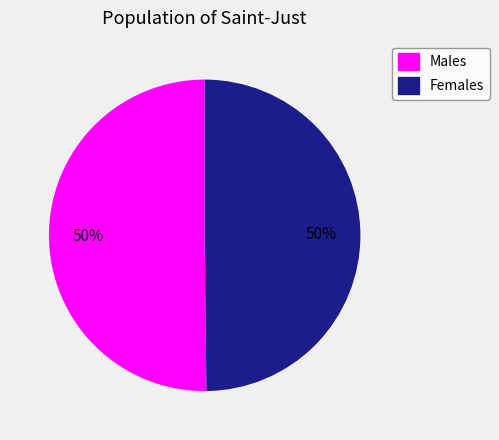

To the nearest percent, what is the average slice percentage?

50%